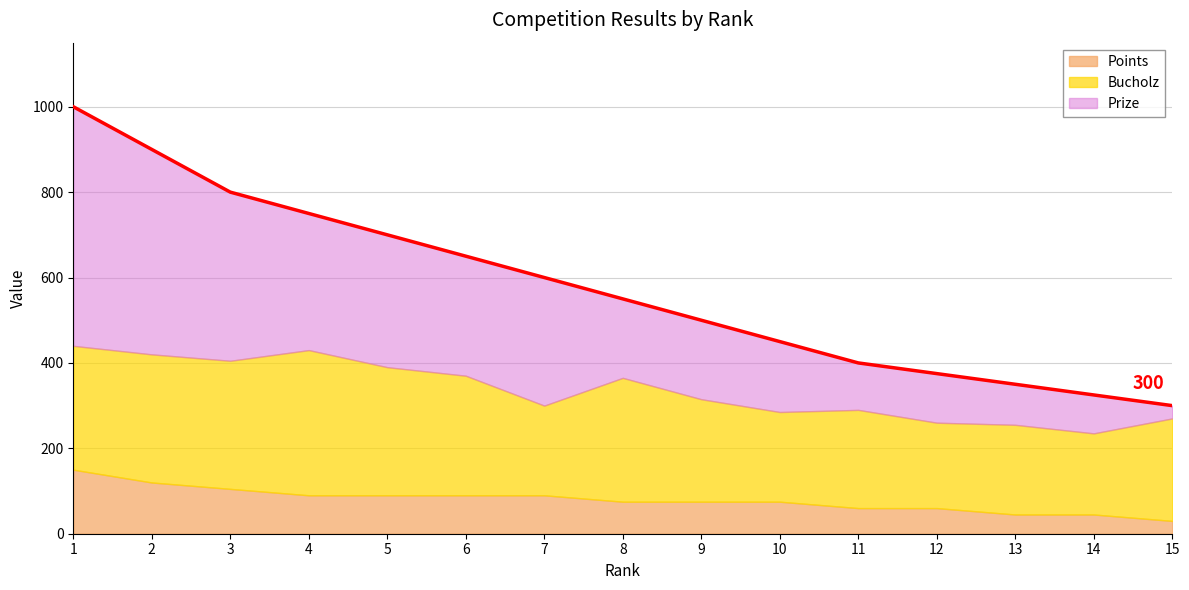

At how many categories does at least one series exceed 306?

14